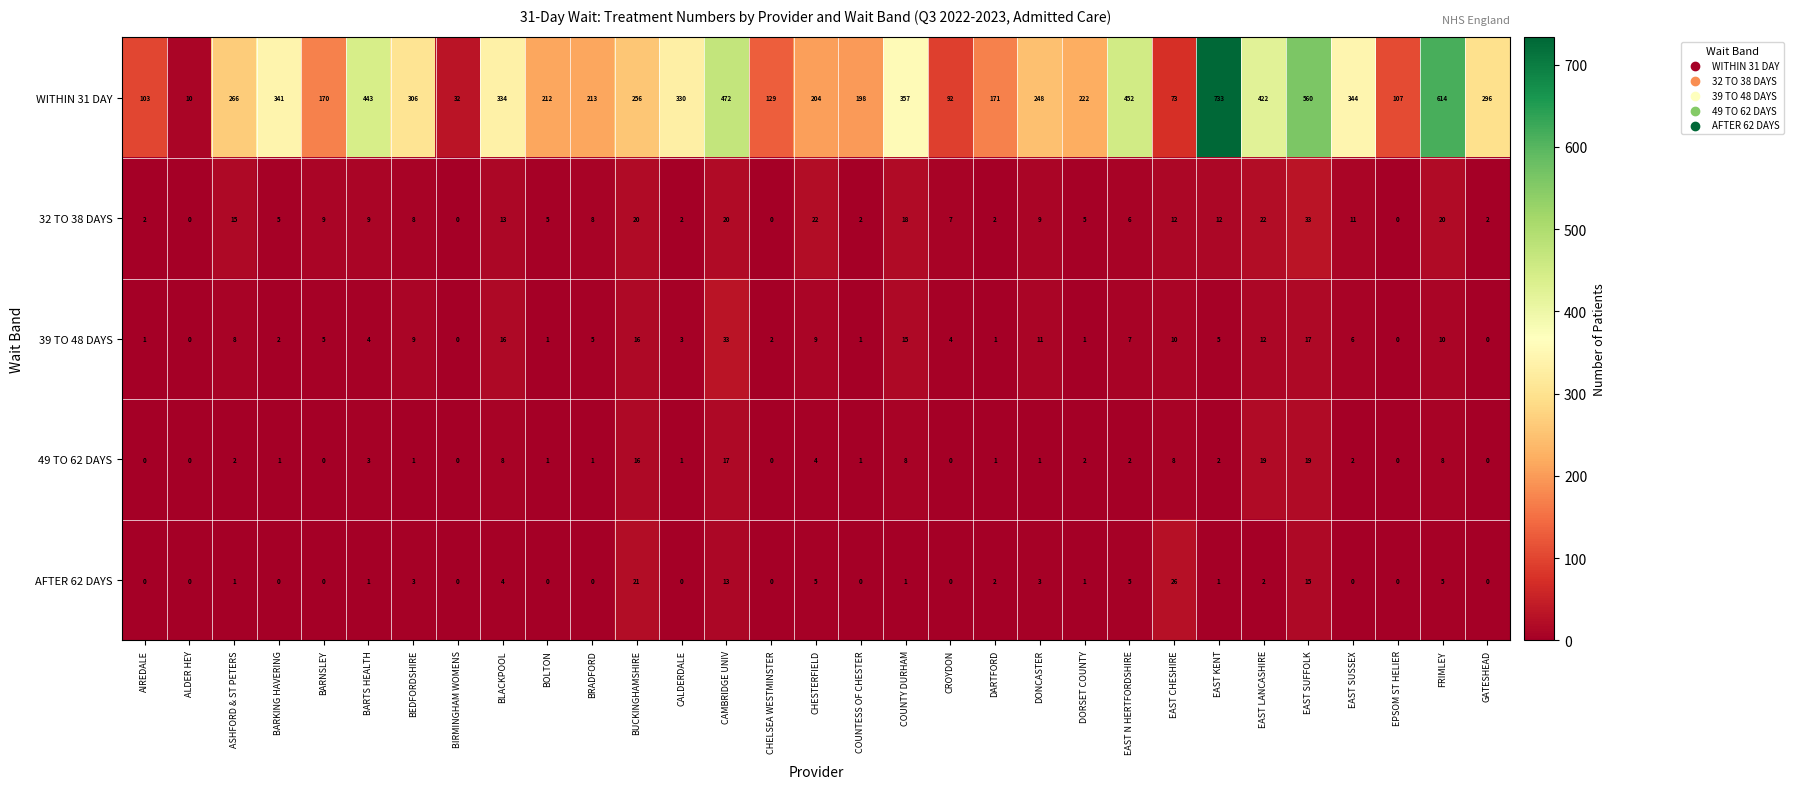

Is it true that AFTER 62 DAYS equals 3 at DONCASTER?

True